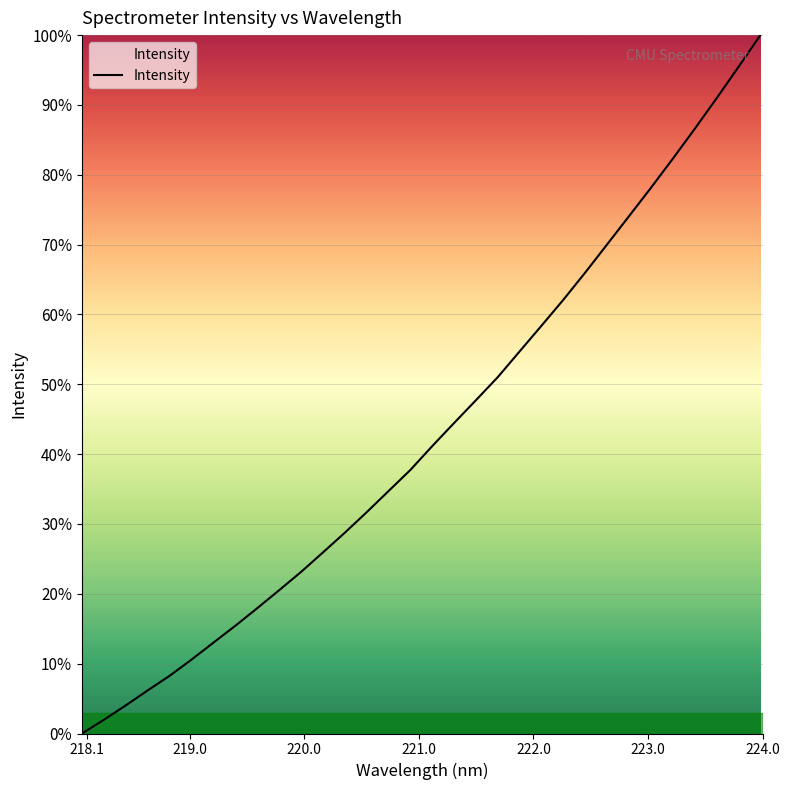

What is the difference between the maximum and minimum values?

100.0